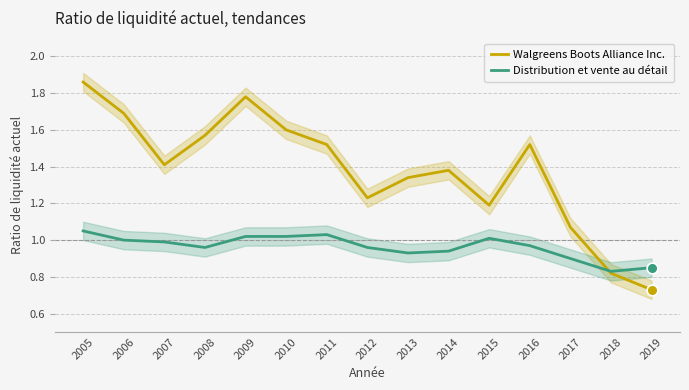

At which category is the sum across all series the highest?

2005